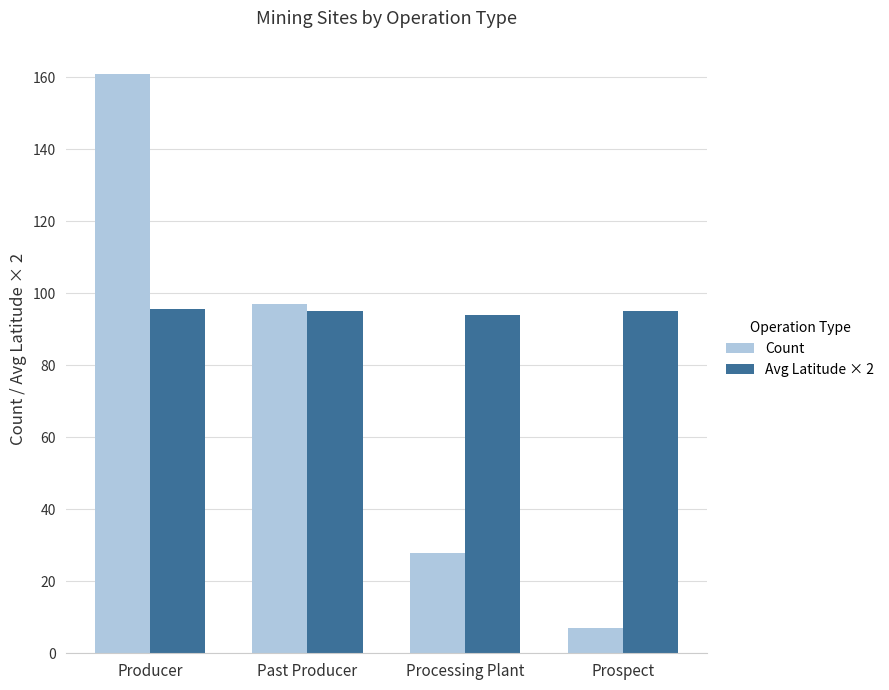

At which category does the chart reach its minimum across all series?

Prospect